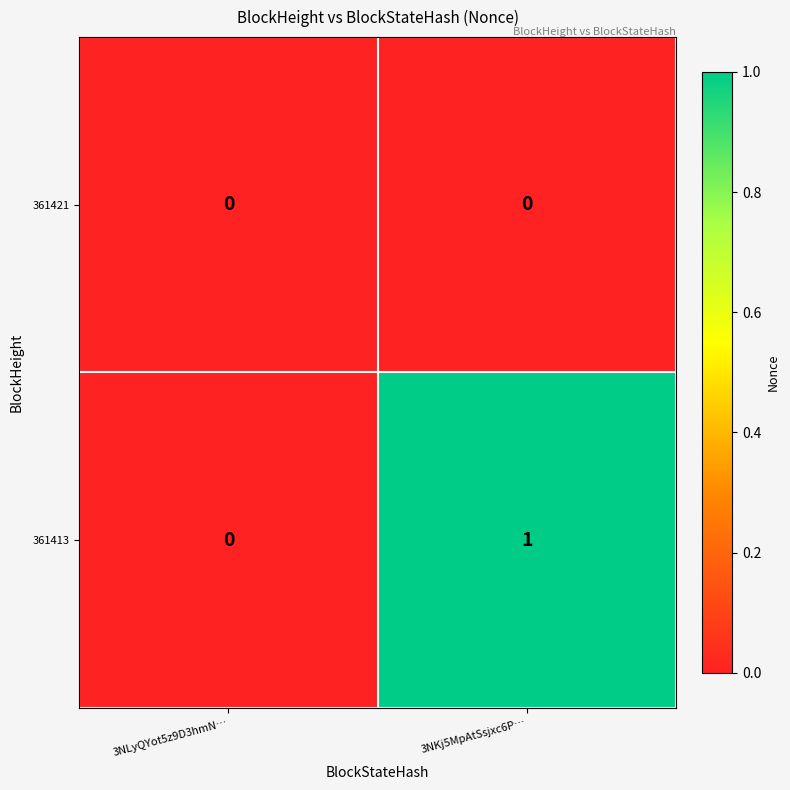

How many distinct data groups are displayed?

2